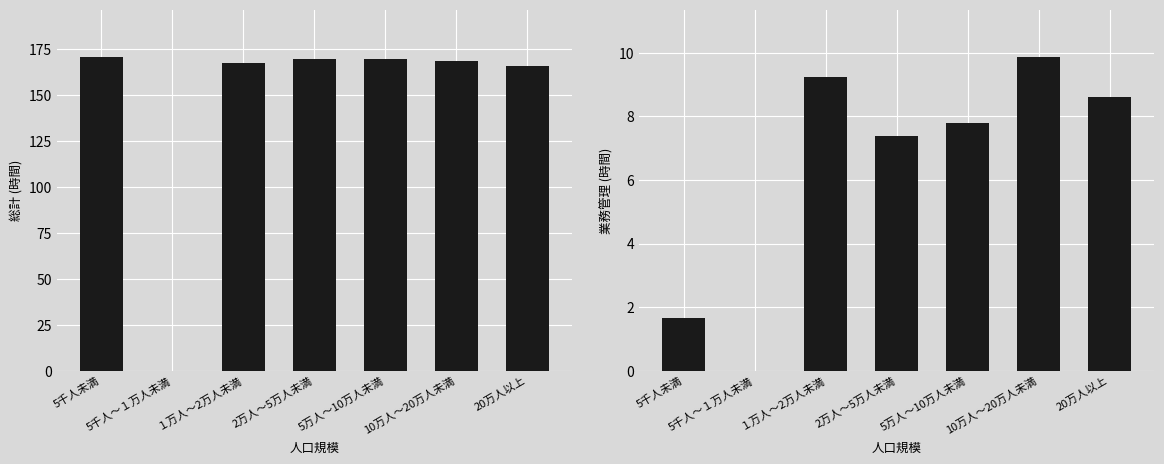

What is the difference between the maximum and minimum values in the 業務管理 series?

9.9